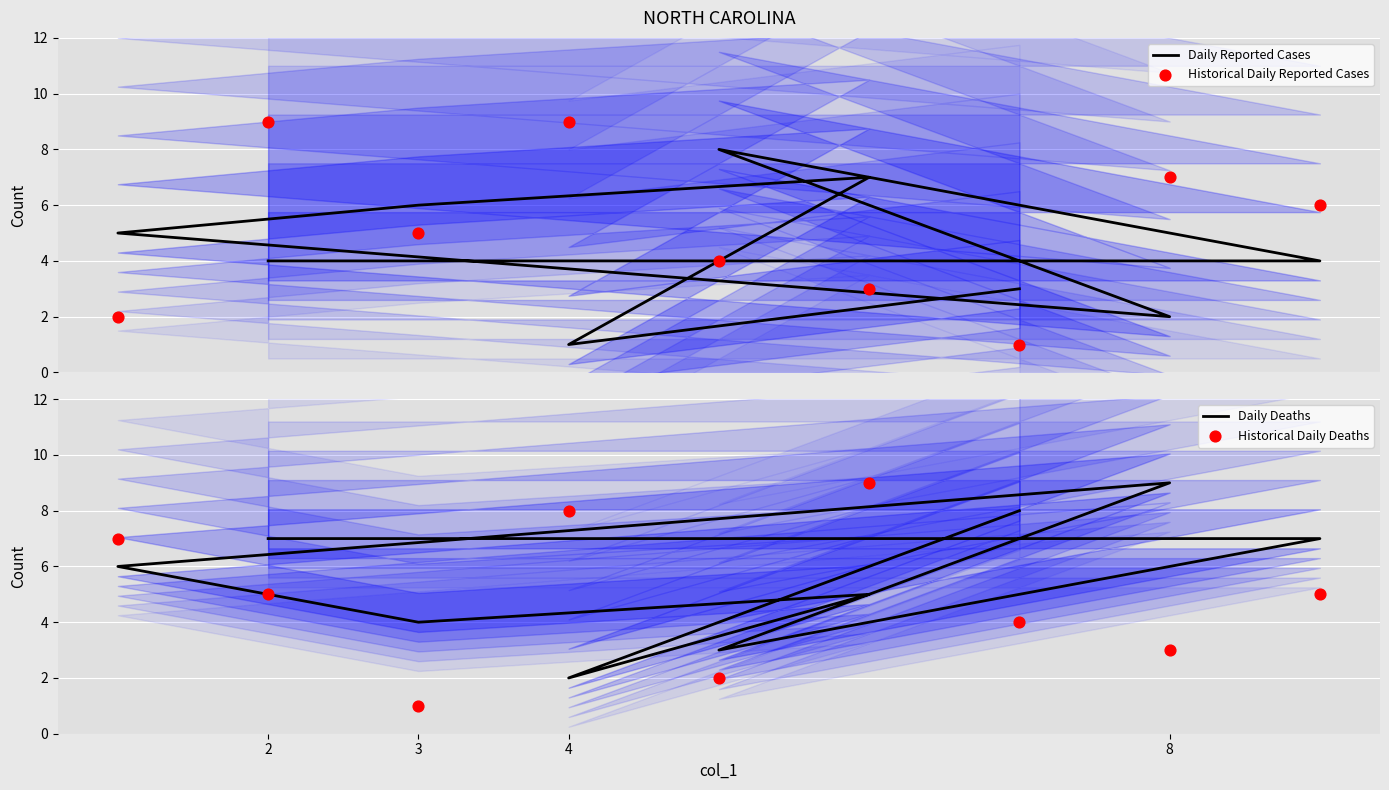

Which series has the largest Y range (max minus min)?

Historical Daily Reported Cases